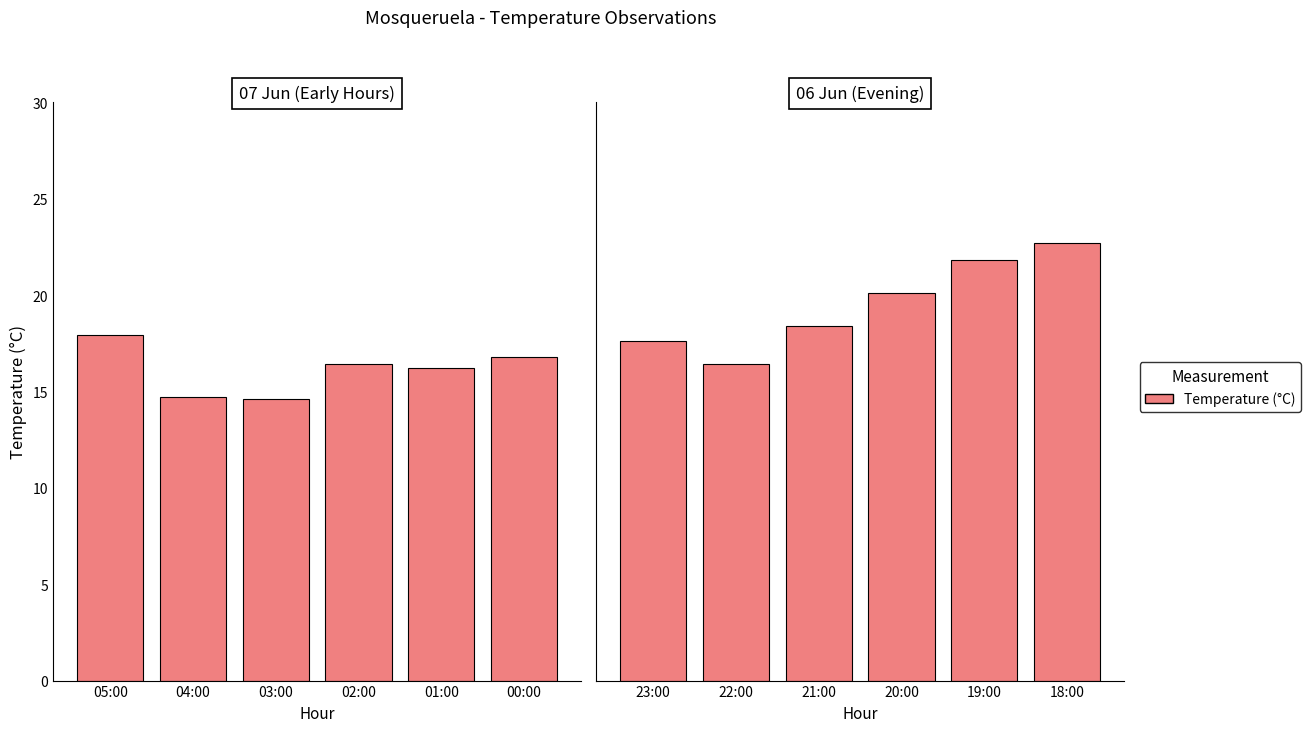

Does the chart contain stacked bars?

No